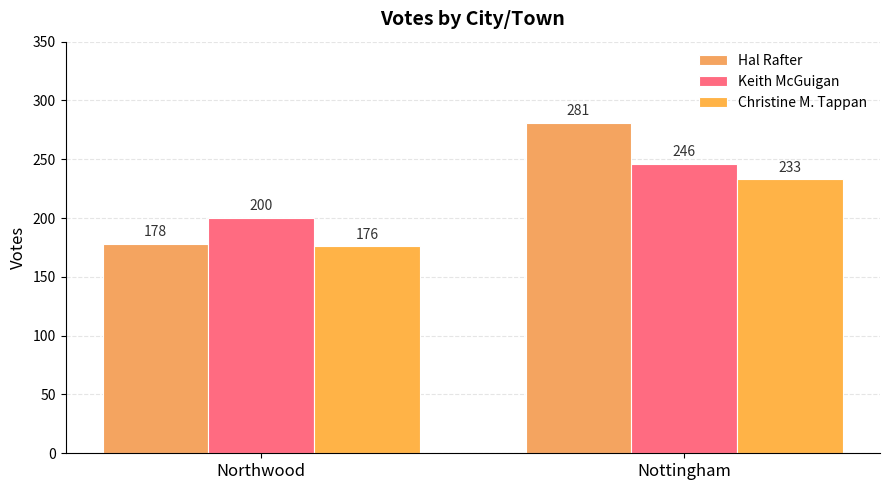

At which label does Keith McGuigan reach its minimum?

Northwood